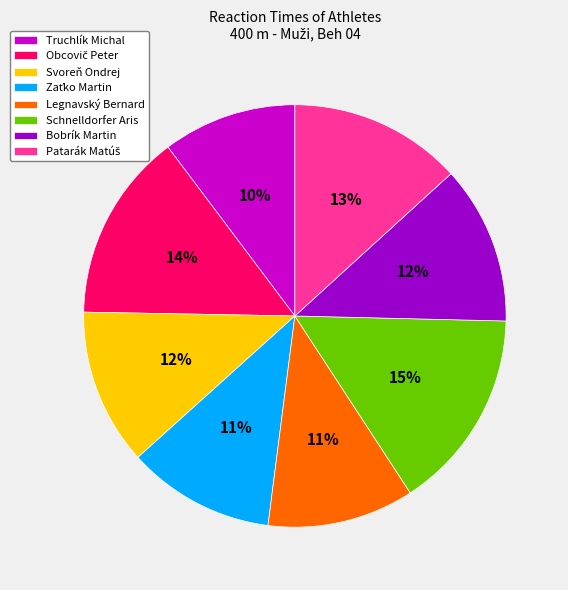

Is there a majority slice in this chart?

No